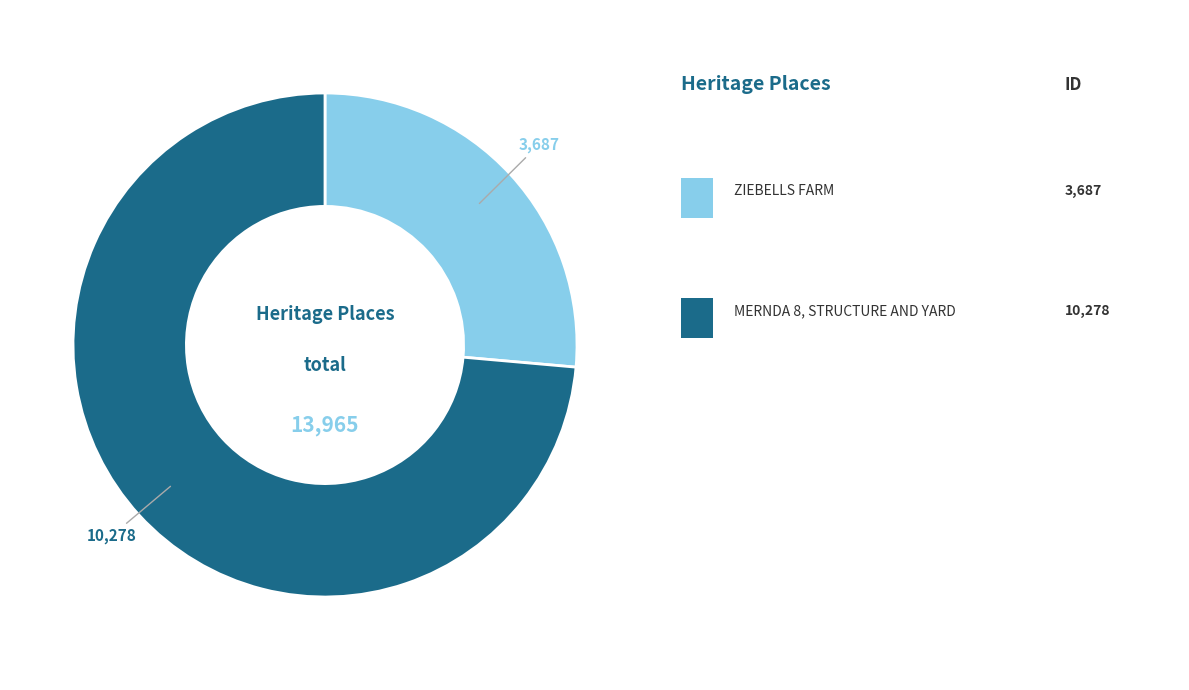

Does any single category account for the majority?

Yes